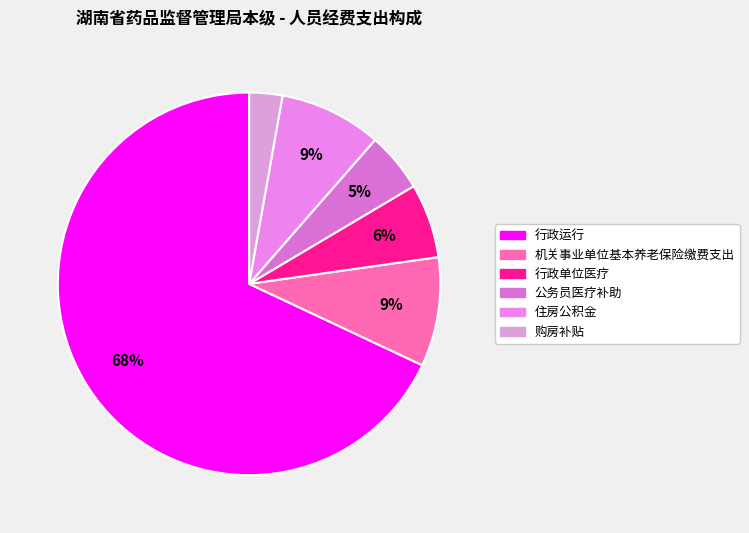

How many segments does this pie chart have?

6